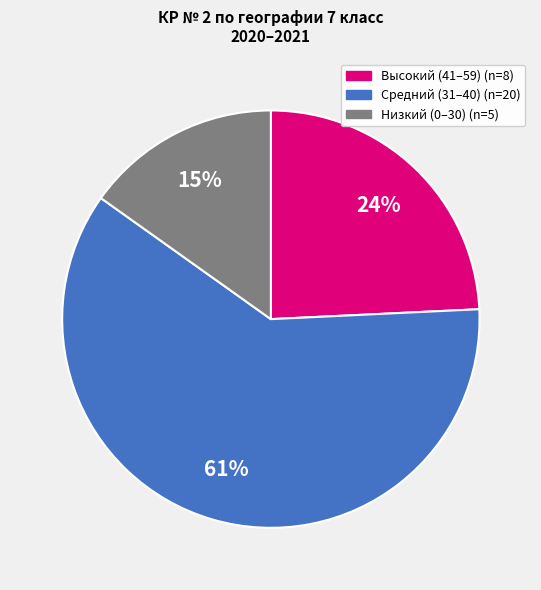

Is there a majority slice in this chart?

Yes